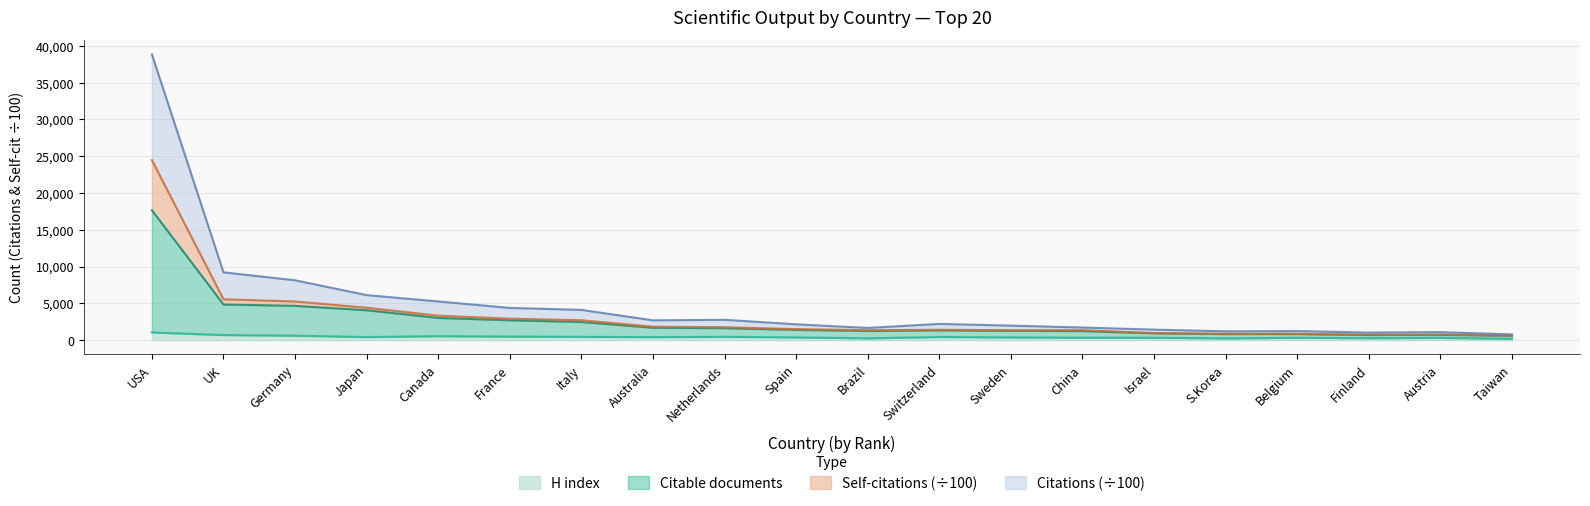

What is the highest value of the H index series?

1048.0